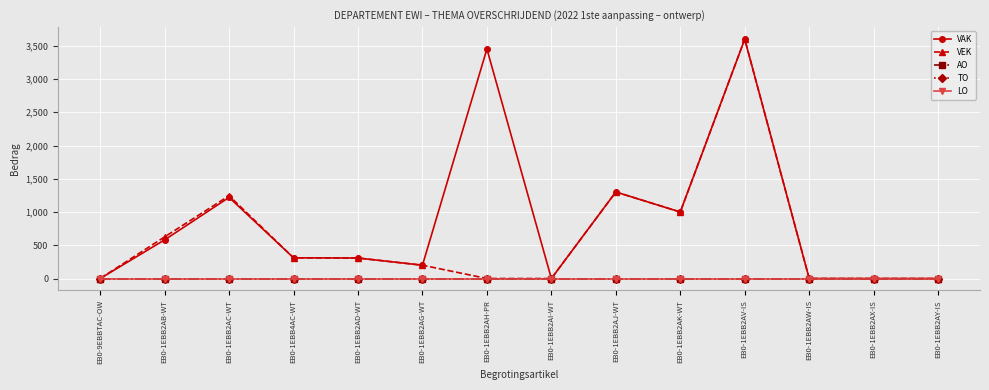

Is this an area chart (filled region under the line)?

No